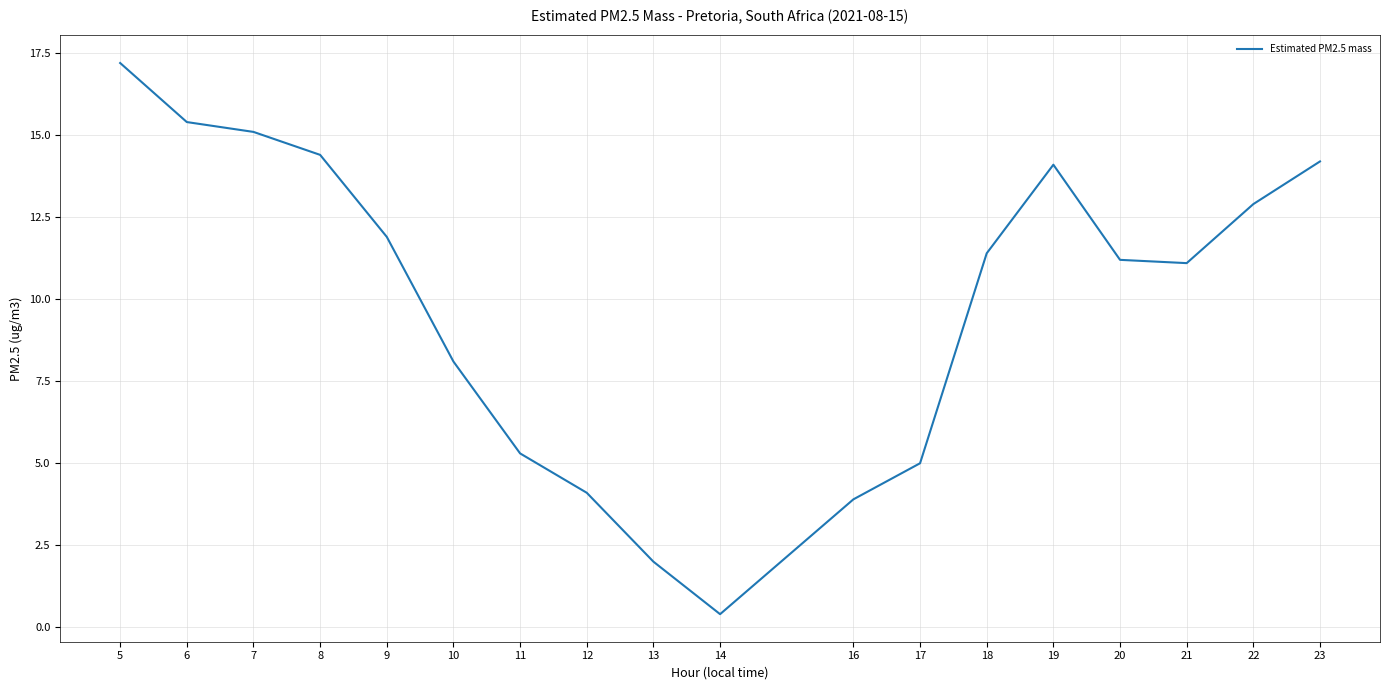

What is the change in value from 13 to 21?

+9.1